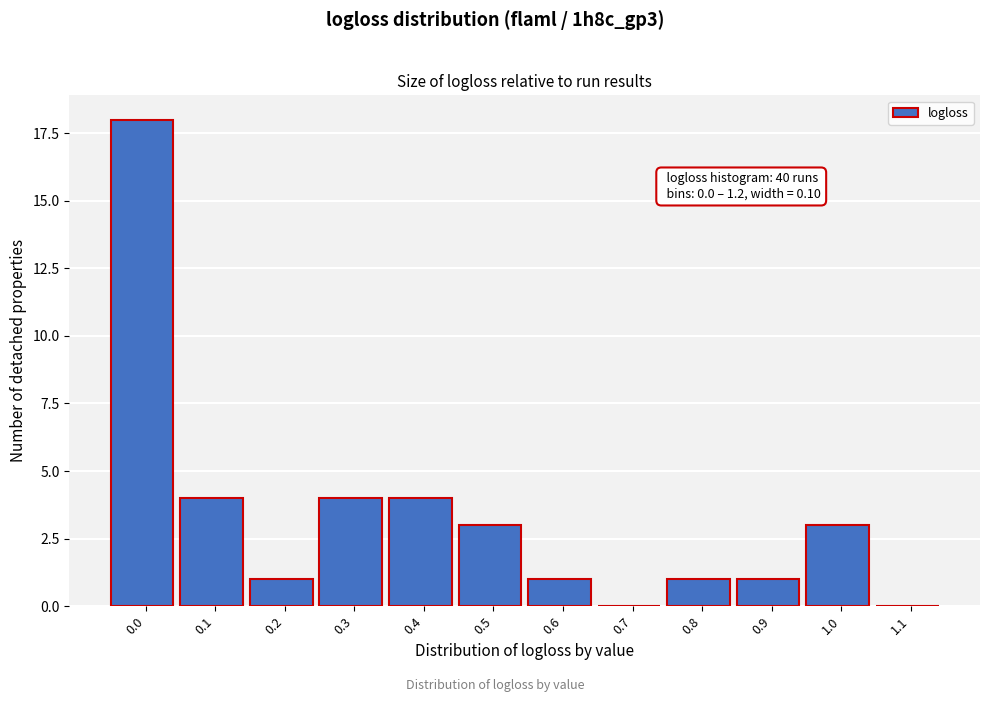

Reading left to right, what are all the values shown in this chart?

0.0=18	0.1=4	0.2=1	0.3=4	0.4=4	0.5=3	0.6=1	0.7=0	0.8=1	0.9=1	1.0=3	1.1=0